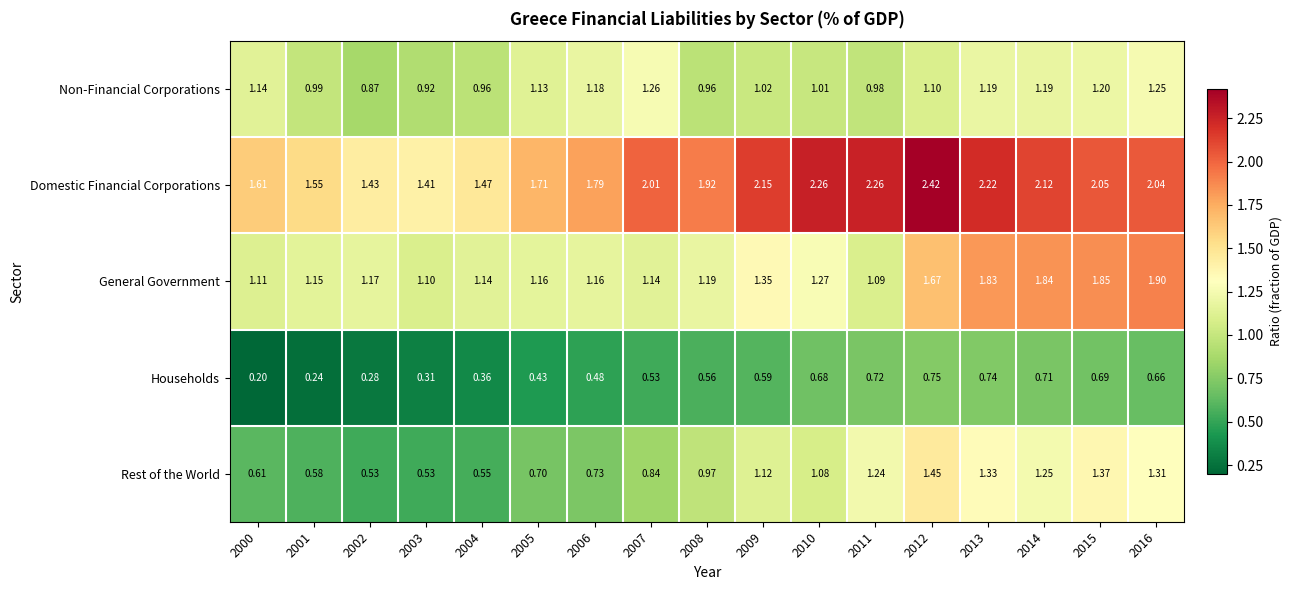

Which series has the widest spread of values?

Domestic Financial Corporations